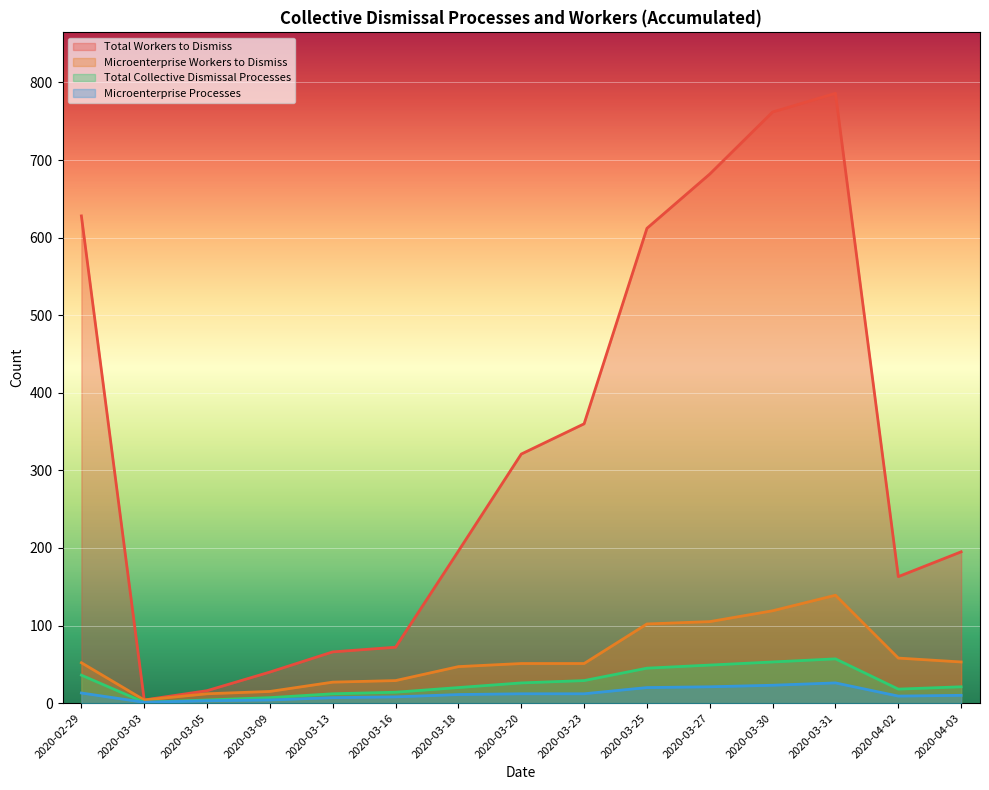

What is the average value of the Total Collective Dismissal Processes series?

26